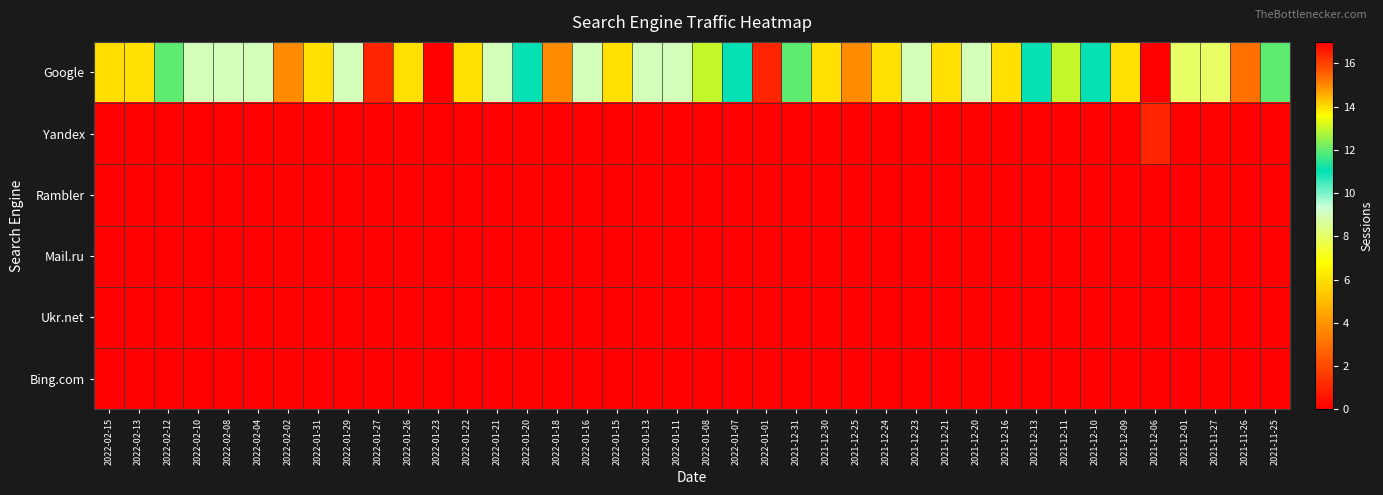

What is the total value across all series at 2021-12-21?

6